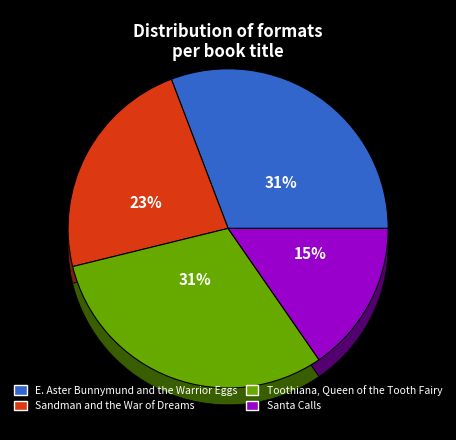

To the nearest percent, what percentage of the pie is Sandman and the War of Dreams?

23%